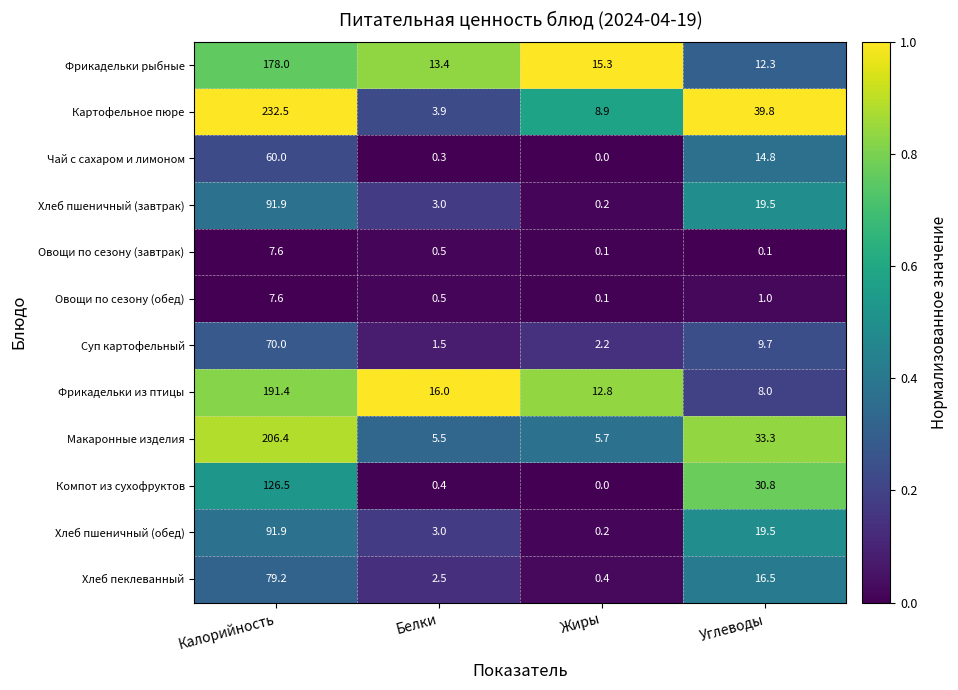

True or false: Компот из сухофруктов has a value of 30.8 at Углеводы.

True